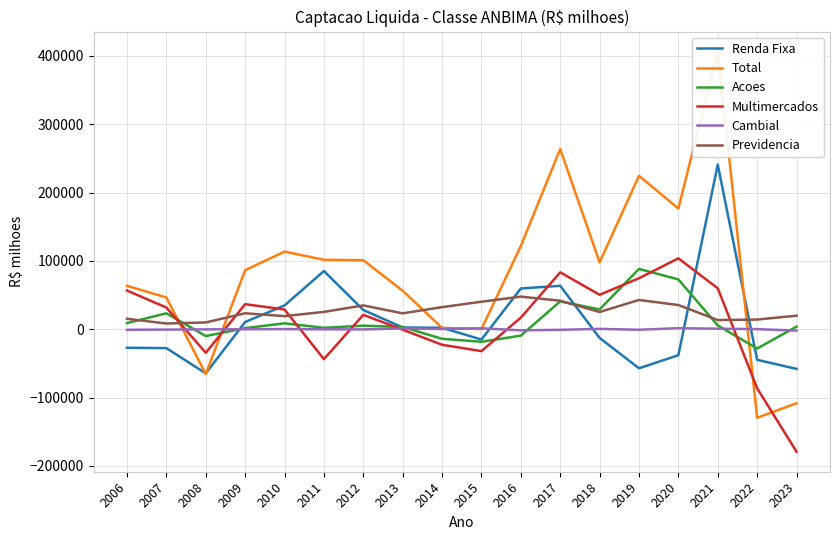

What is the difference between the Multimercados values at 2018 and 2022?

136727.1